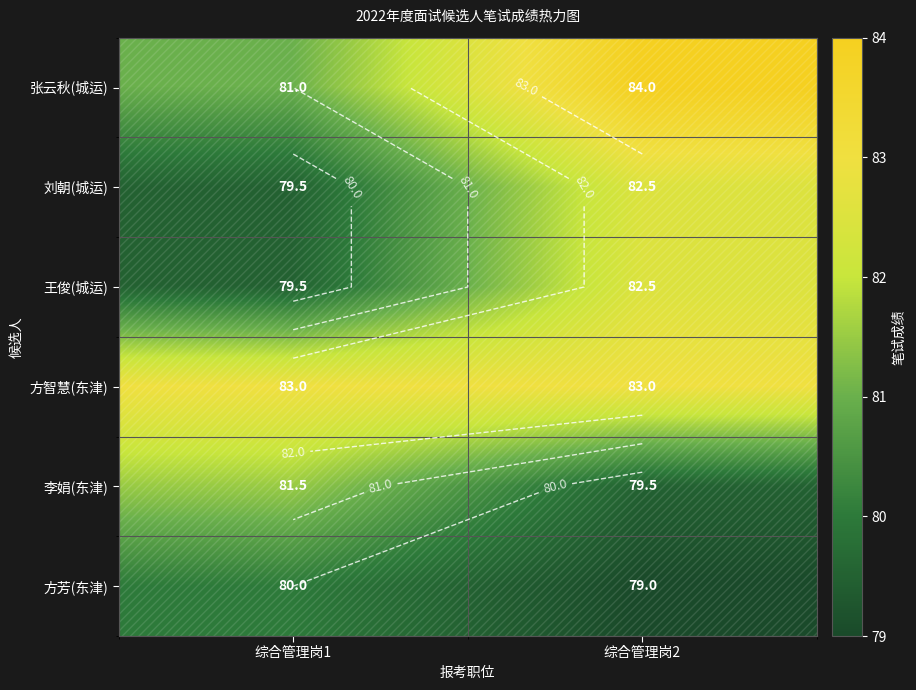

Rank the categories by 方智慧(东津) value from highest to lowest.

综合管理岗1, 综合管理岗2